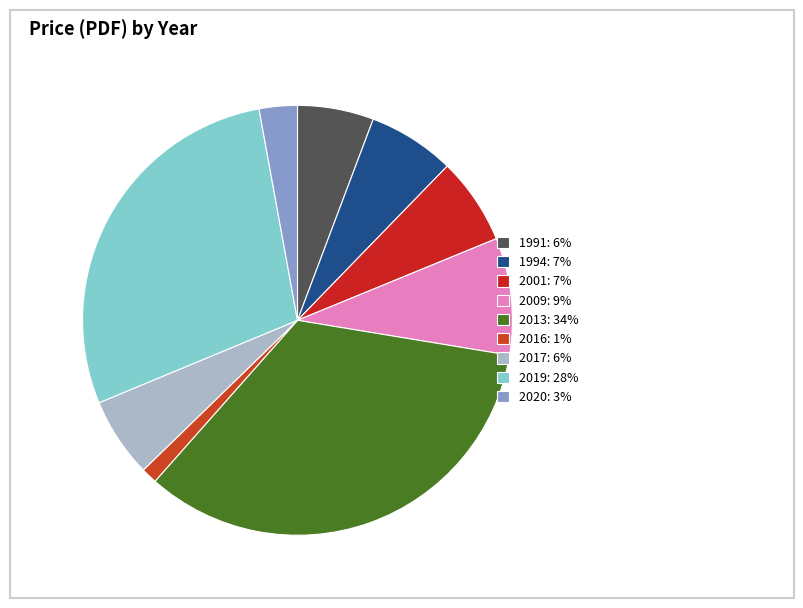

To the nearest percent, what is the average slice percentage?

11%